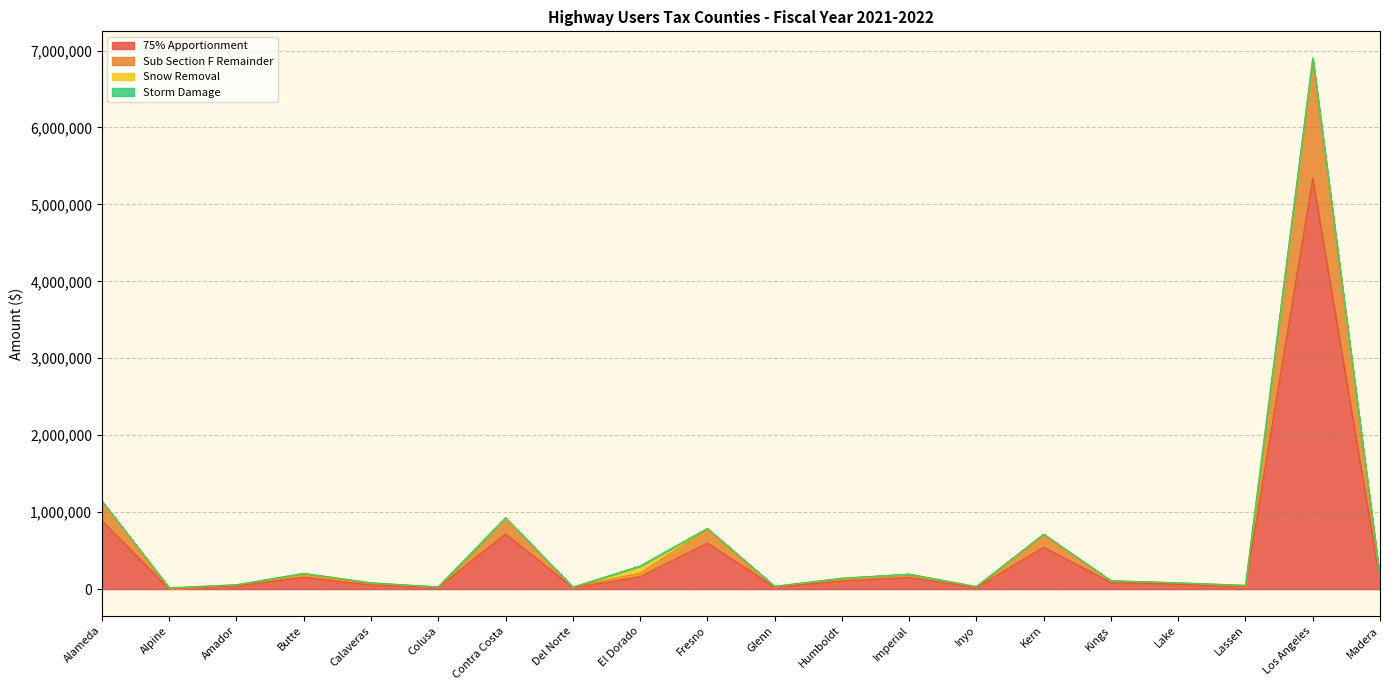

True or false: Sub Section F Remainder and 75% Apportionment cross at least once.

False